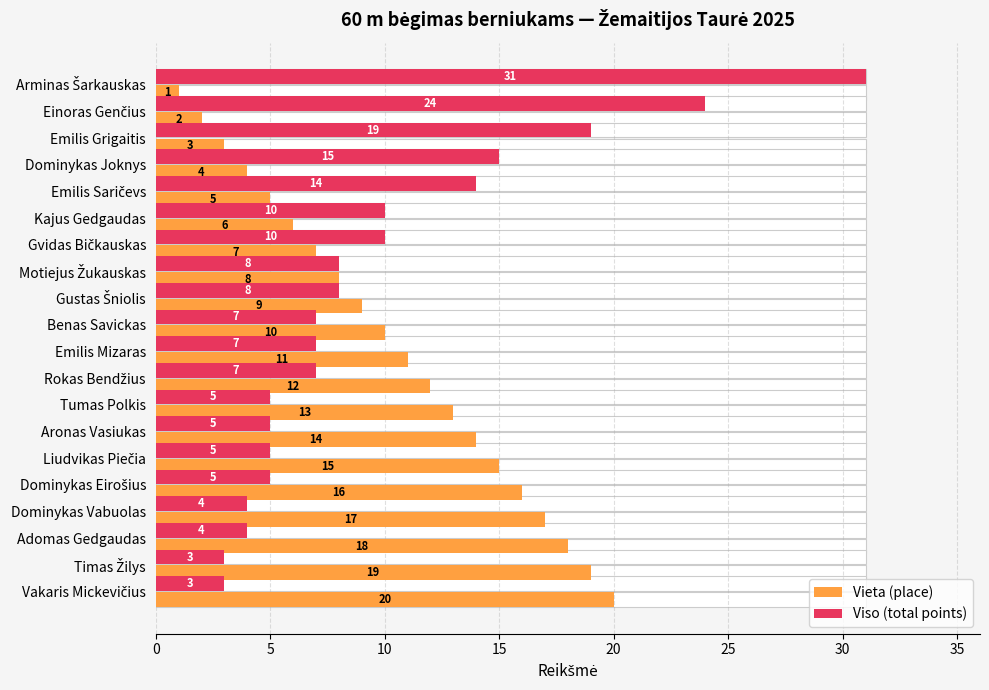

What is the maximum value shown in the chart?

31